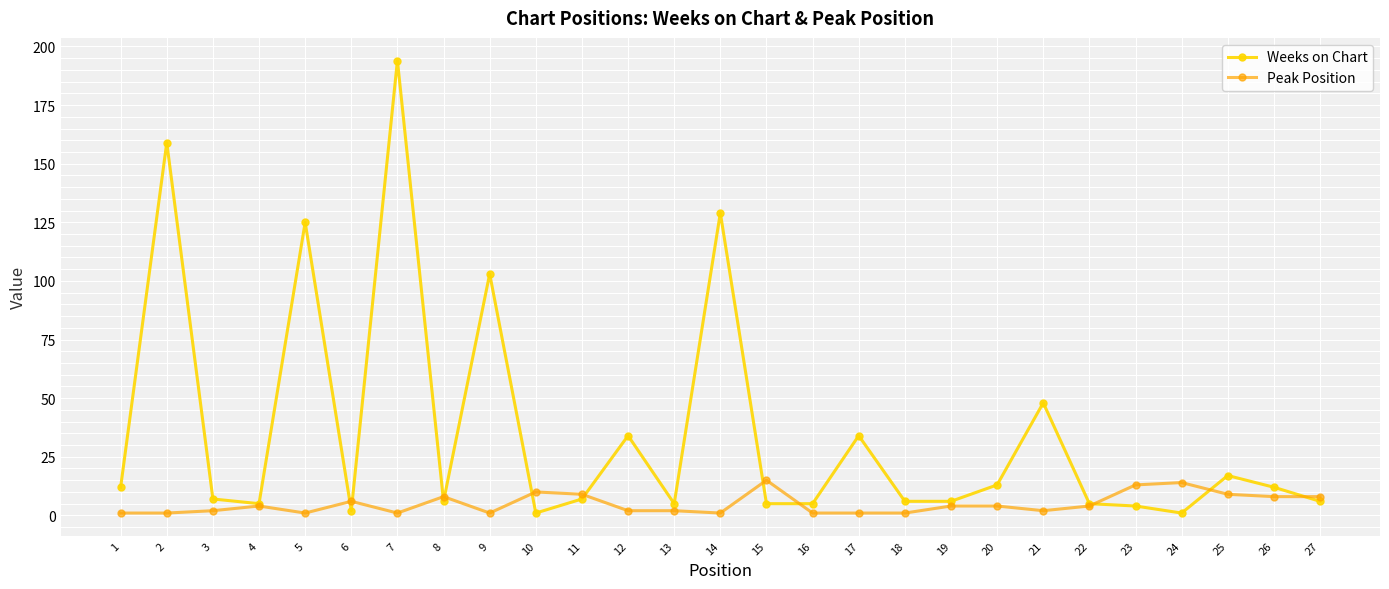

How many distinct data groups are displayed?

2